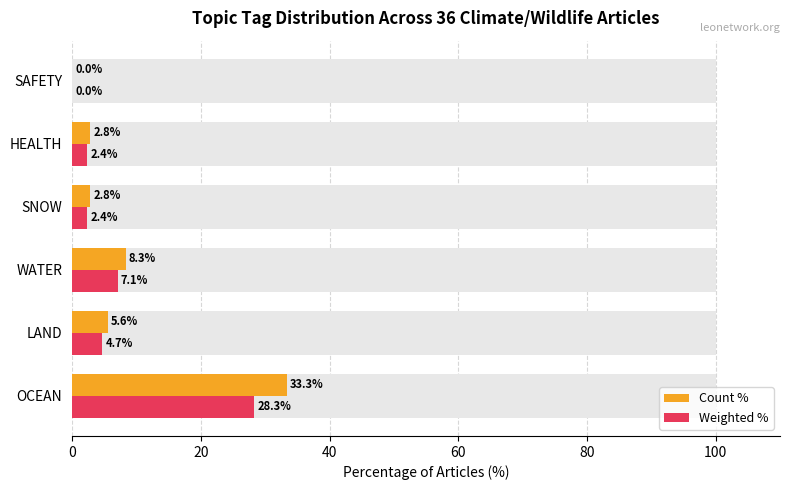

How many values in the Weighted % series exceed 4?

3